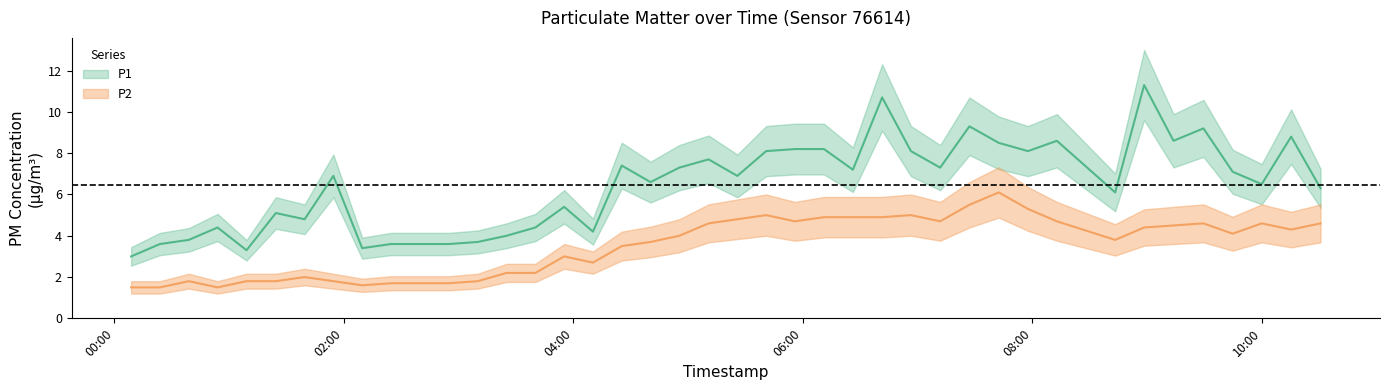

True or false: P2 has more than 1 interior local peaks.

True